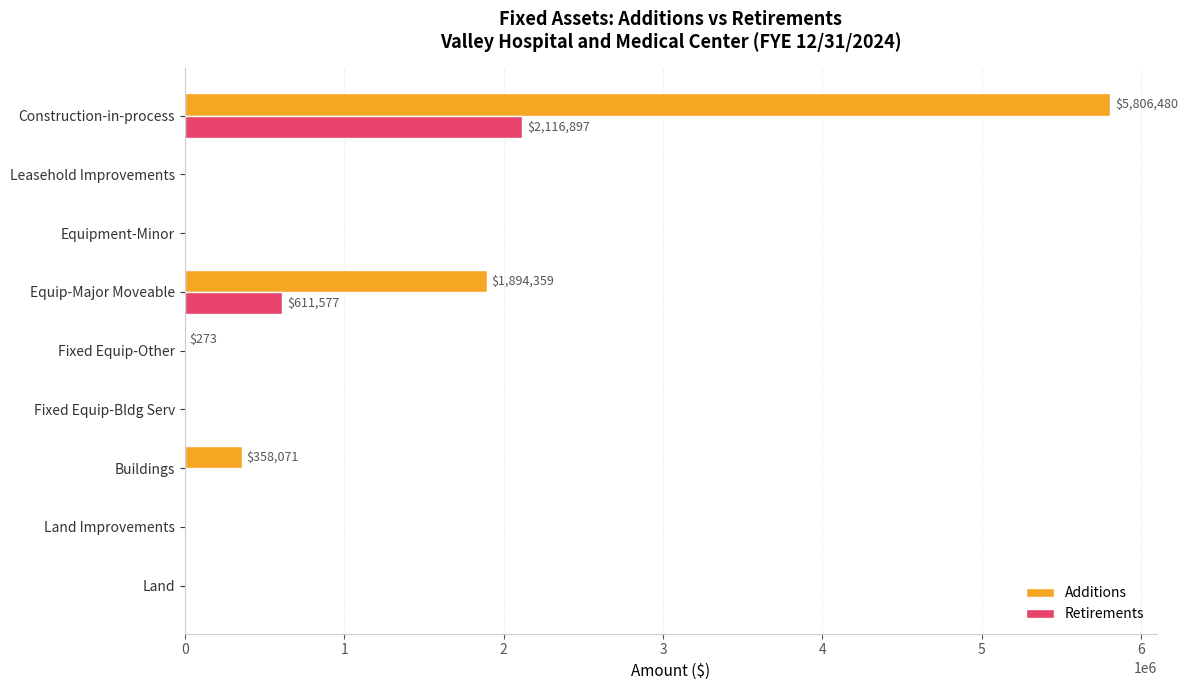

What is the average value of the Additions series?

895464.7